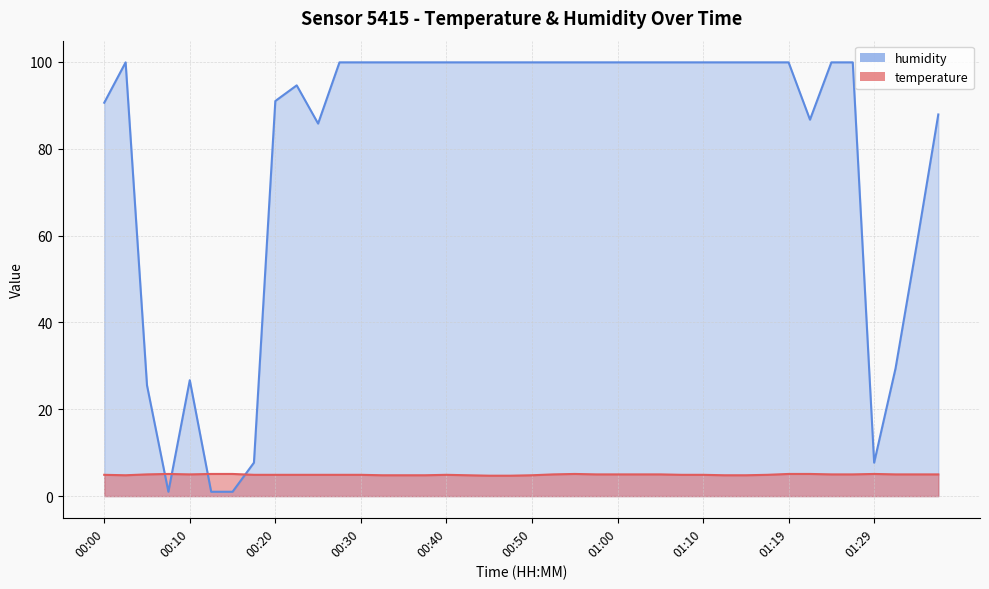

The humidity series shows 55.6 at 00:42. True or false?

False